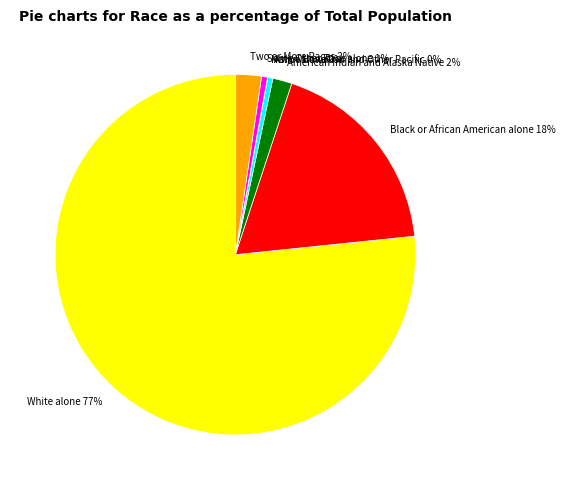

Combined, do Two or More Races and White alone account for over 50%?

Yes